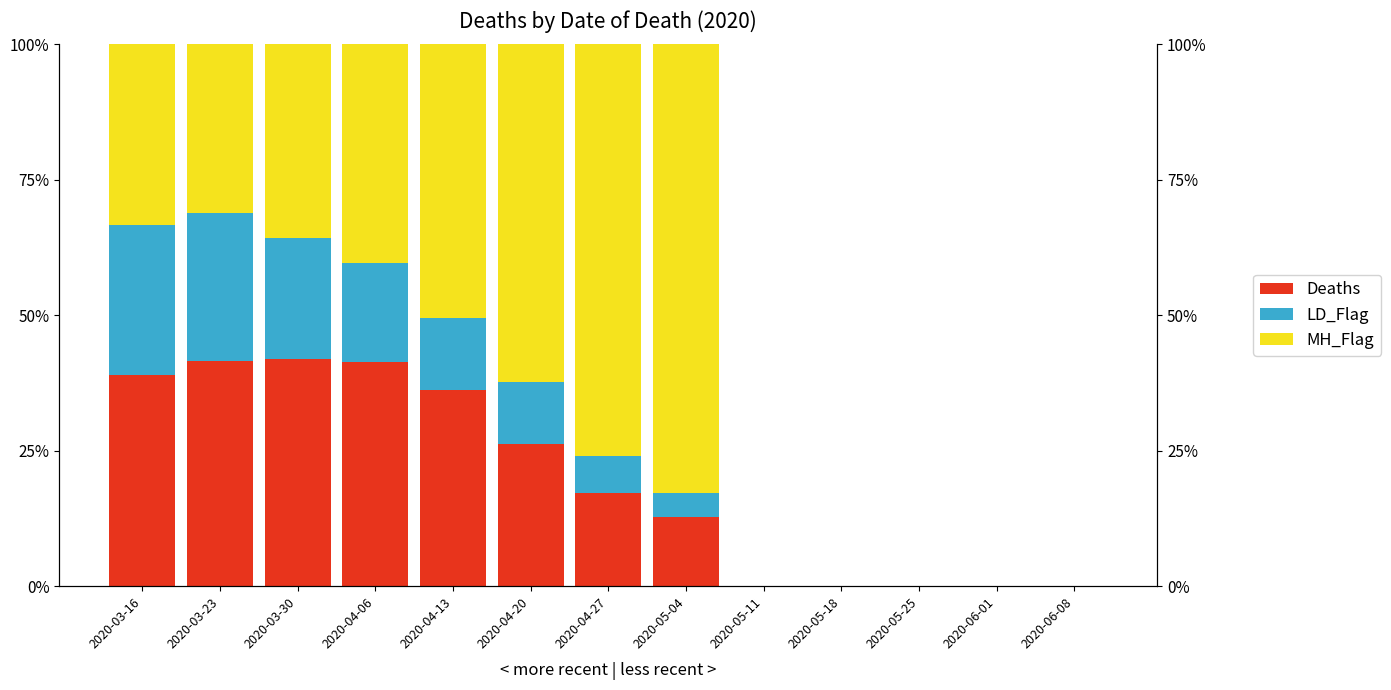

What is the label of the 5th bar from the right?

2020-05-11